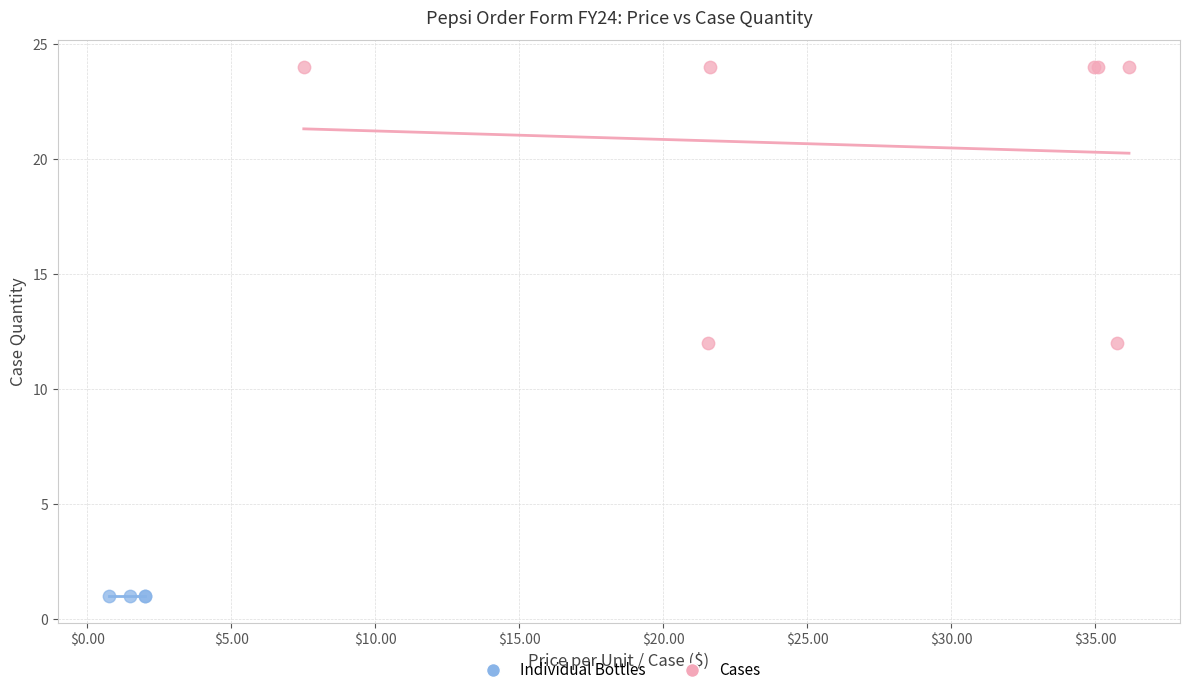

Which series contains the highest Y value?

Cases